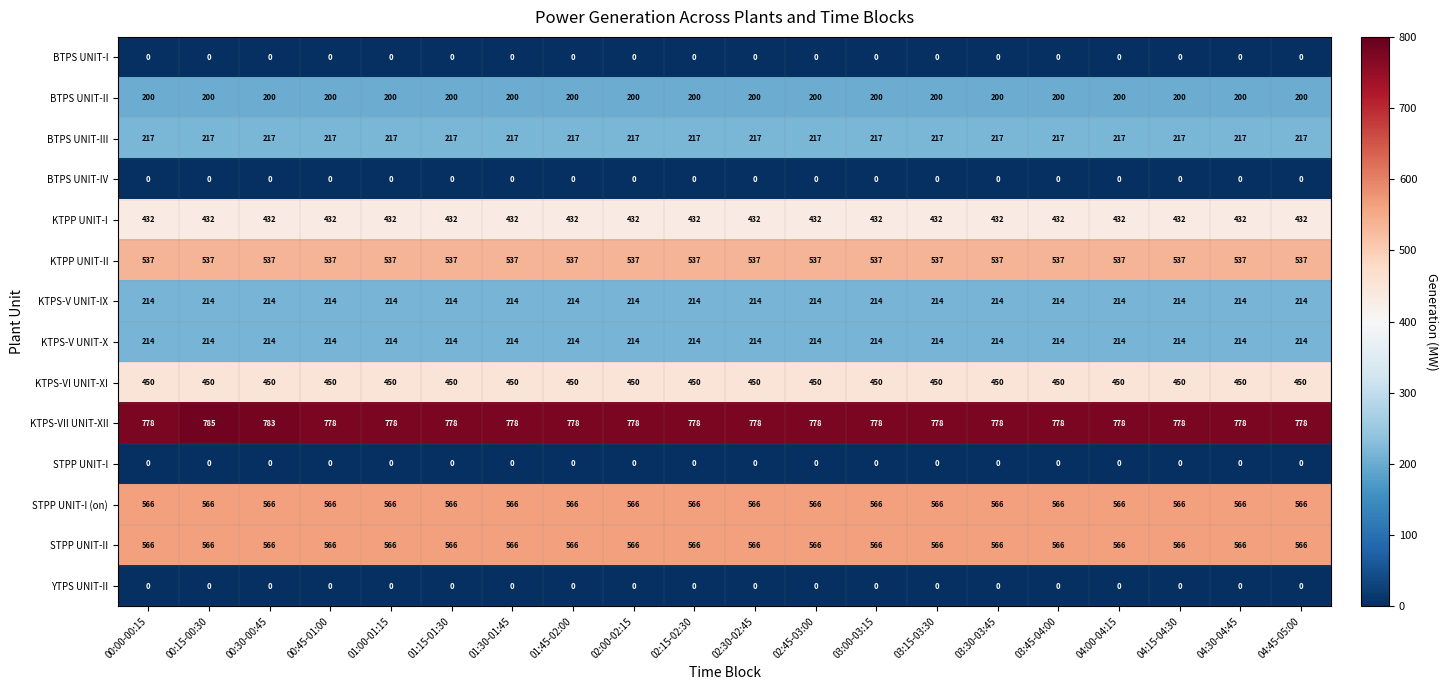

Is it true that BTPS UNIT-III equals 59 at 04:00-04:15?

False